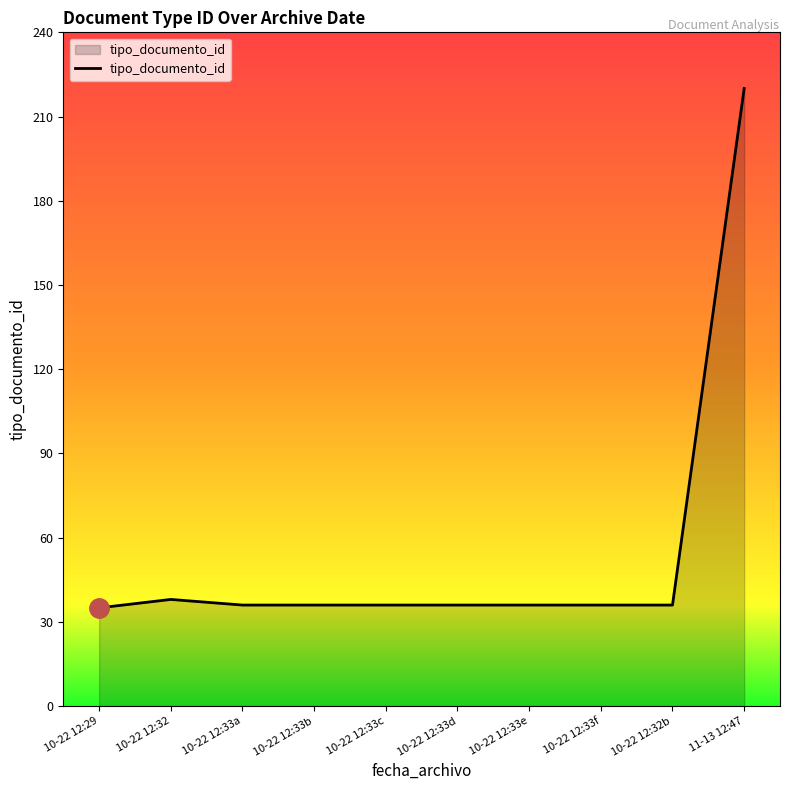

Approximately how many times larger is the value at 10-22 12:33f compared to 10-22 12:32?

0.9